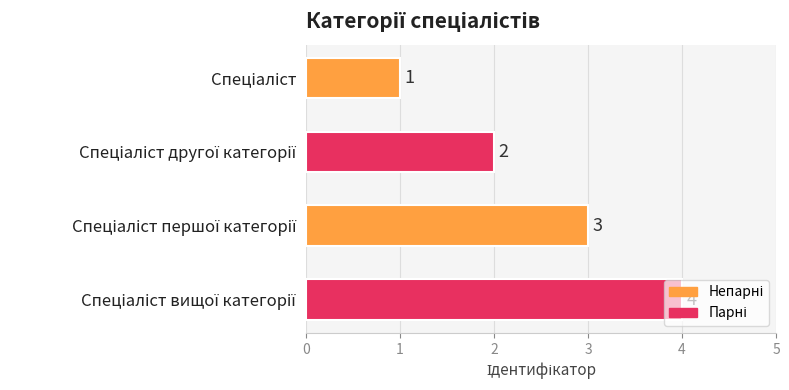

What is the maximum value shown in the chart?

4